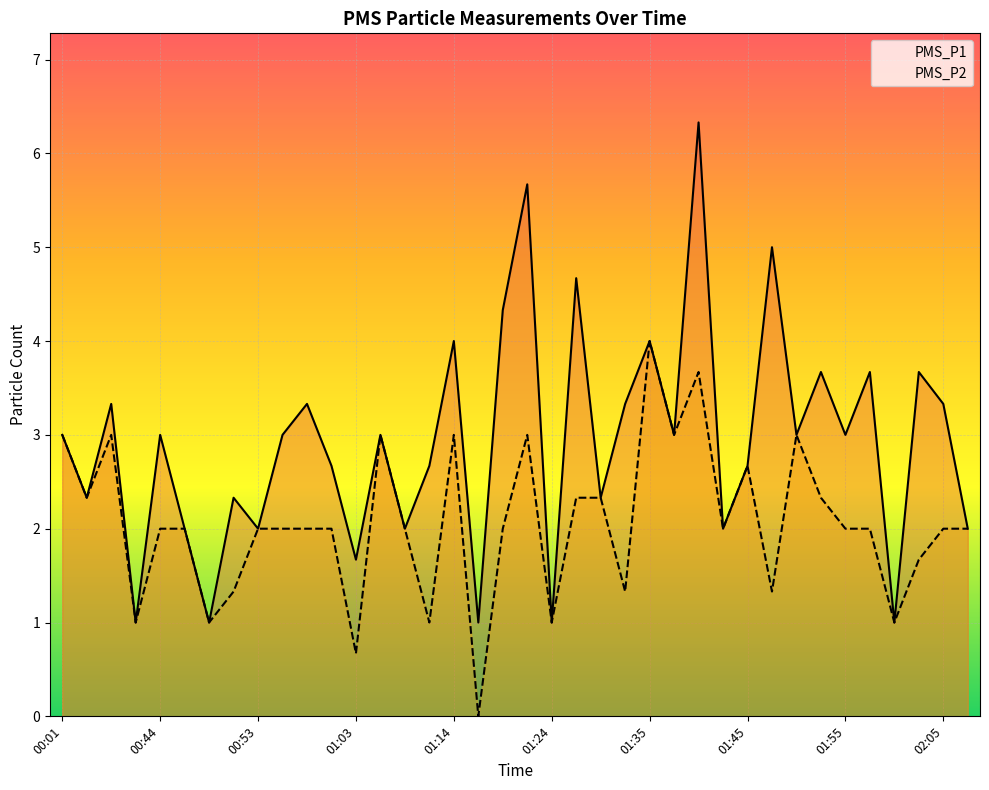

Rank the series by their average value, from lowest to highest.

PMS_P2, PMS_P1